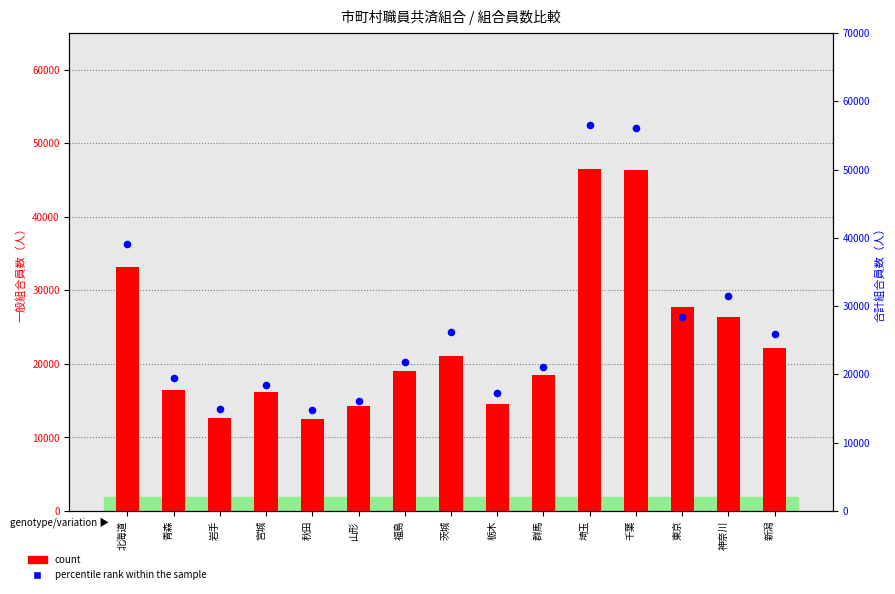

Which series reaches the maximum Y coordinate?

percentile rank within the sample